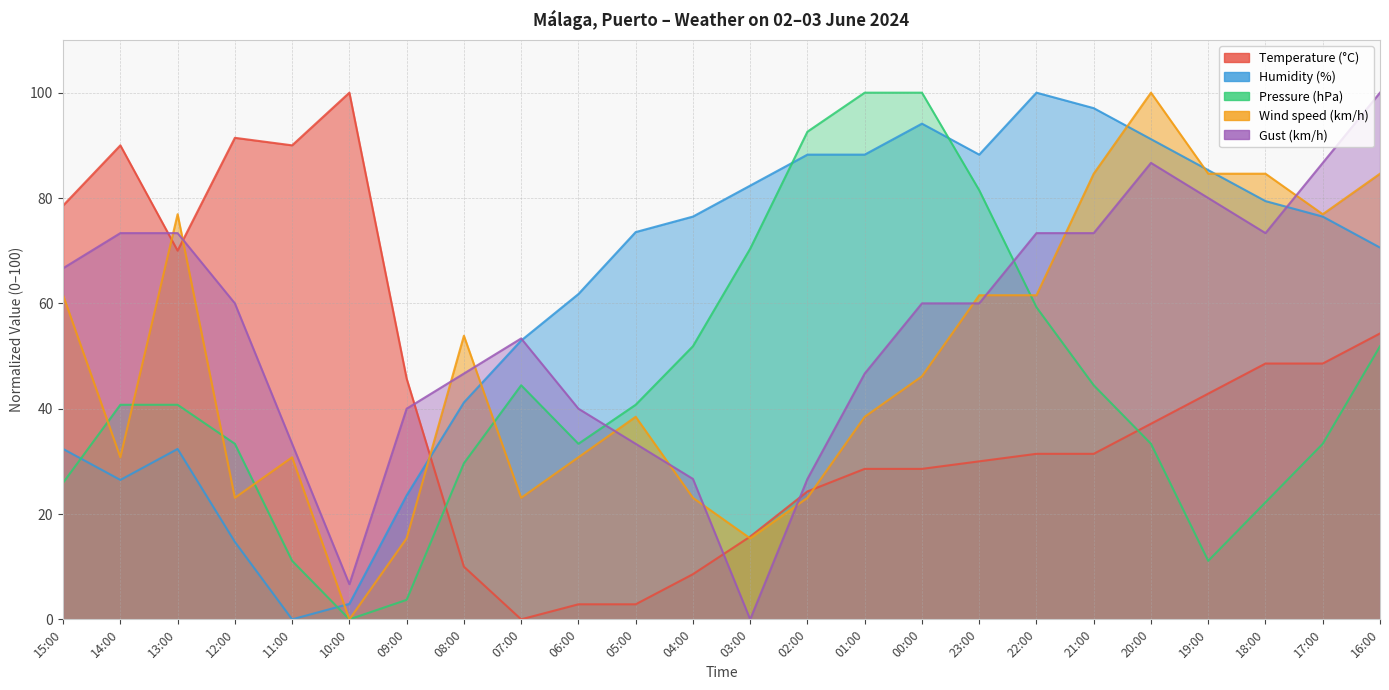

Where is Wind speed (km/h) nearest to the value 50?

08:00